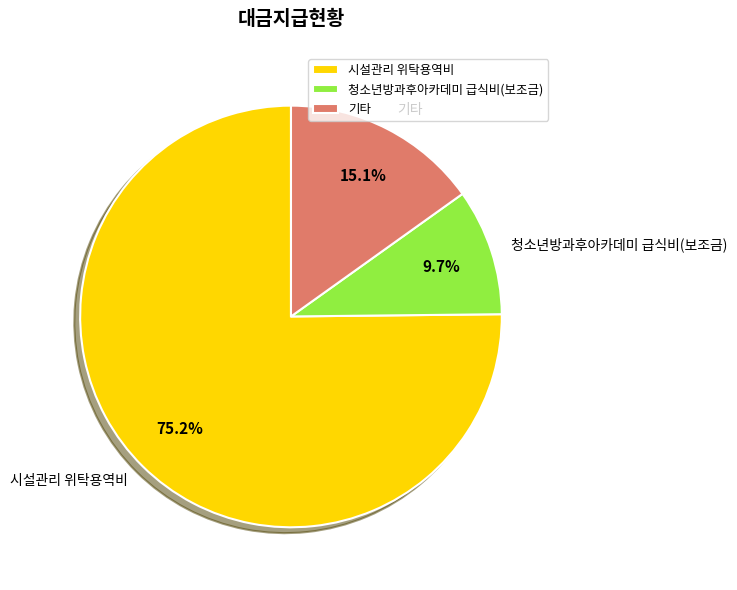

Rank the categories by value from lowest to highest.

청소년방과후아카데미 급식비(보조금), 기타, 시설관리 위탁용역비